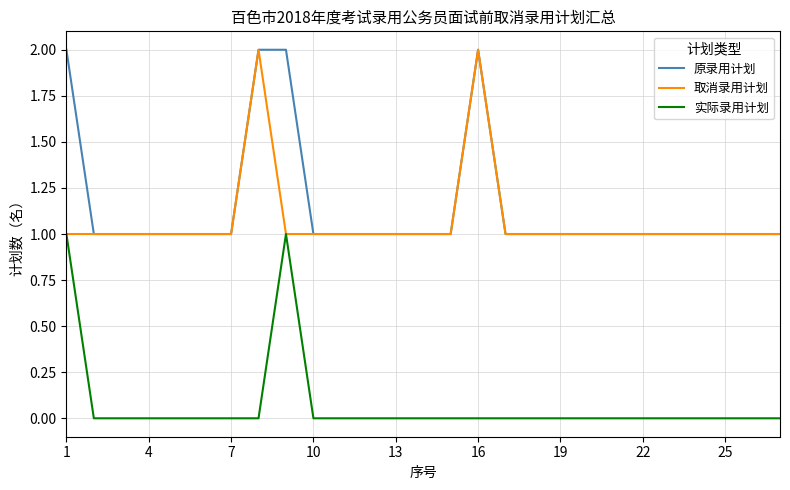

True or false: 原录用计划 and 实际录用计划 cross at least once.

False